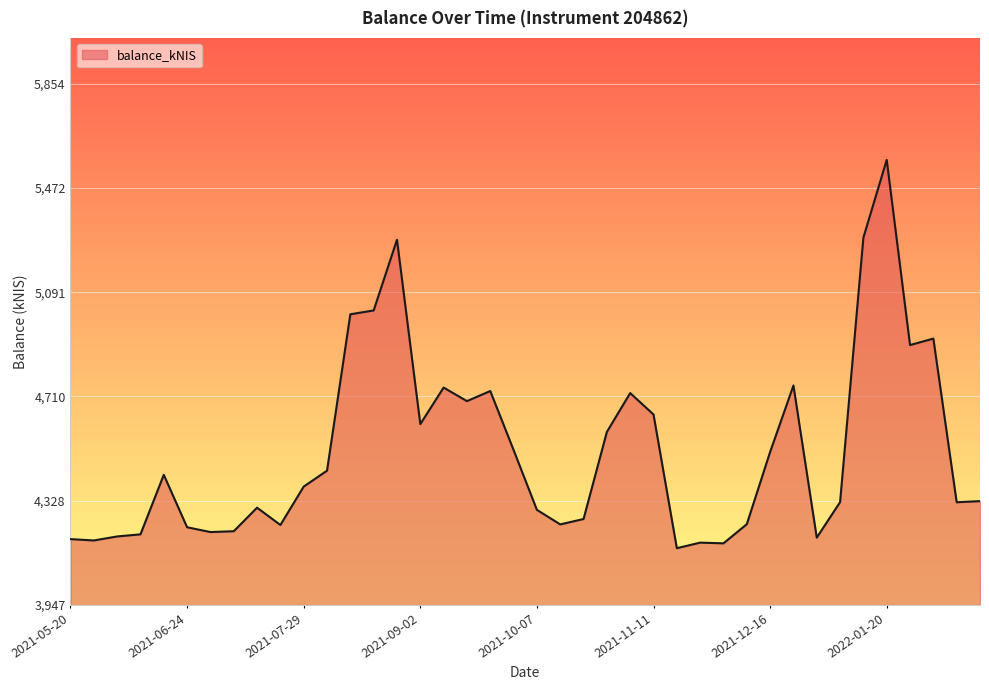

Count the number of data series in this chart.

1